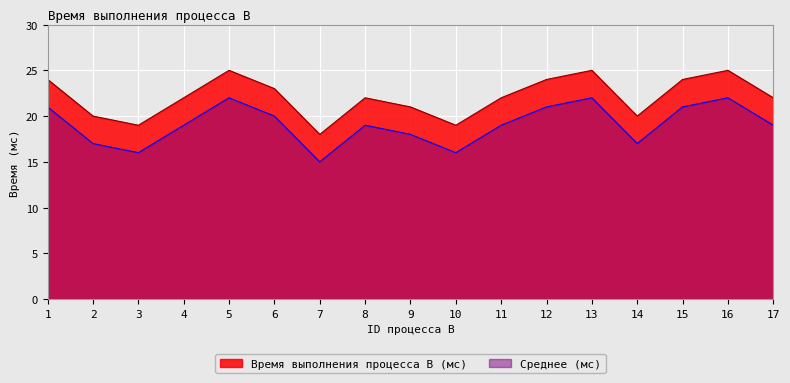

How many lines are shown in the chart?

2